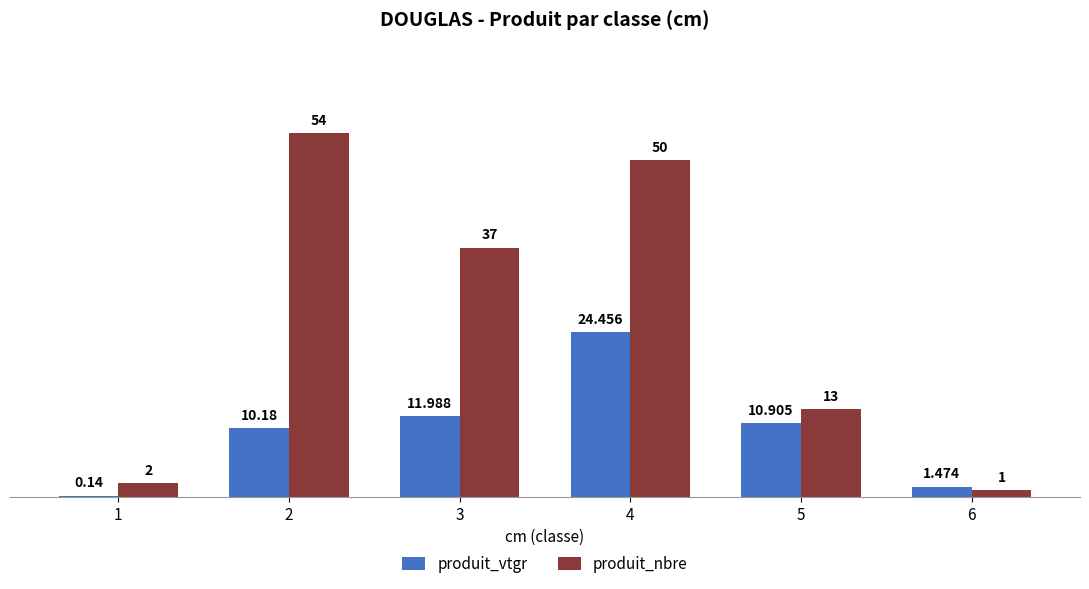

Is the value of produit_vtgr at 2 greater than the value of produit_nbre at 5?

No